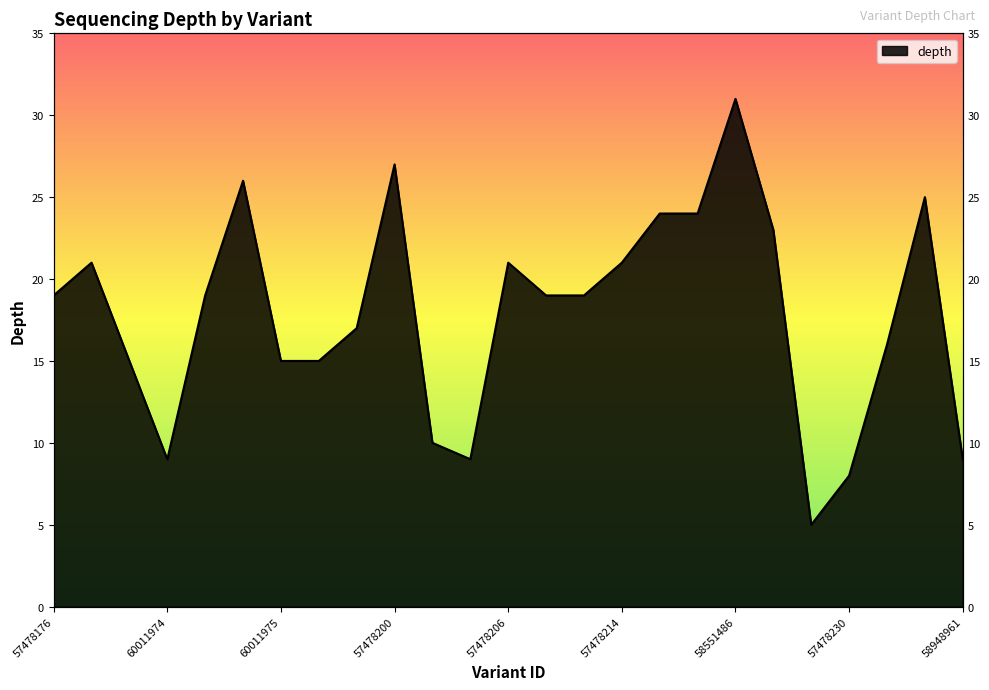

Is it true that the value at 58551486 is 47?

False